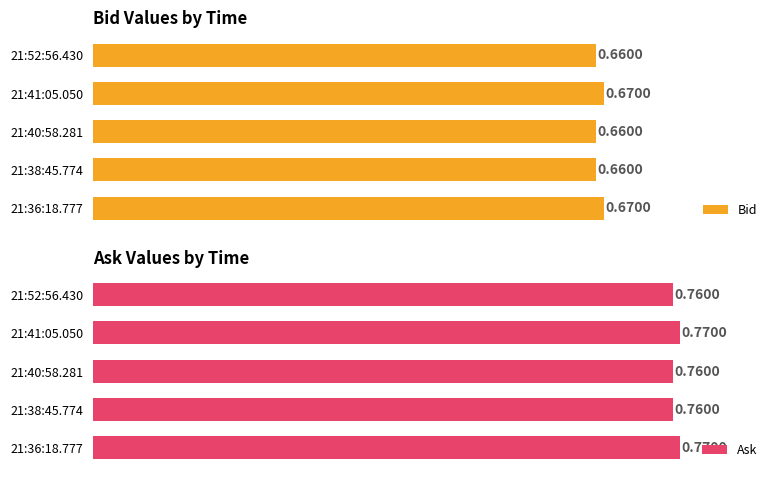

How many groups of bars are there?

5